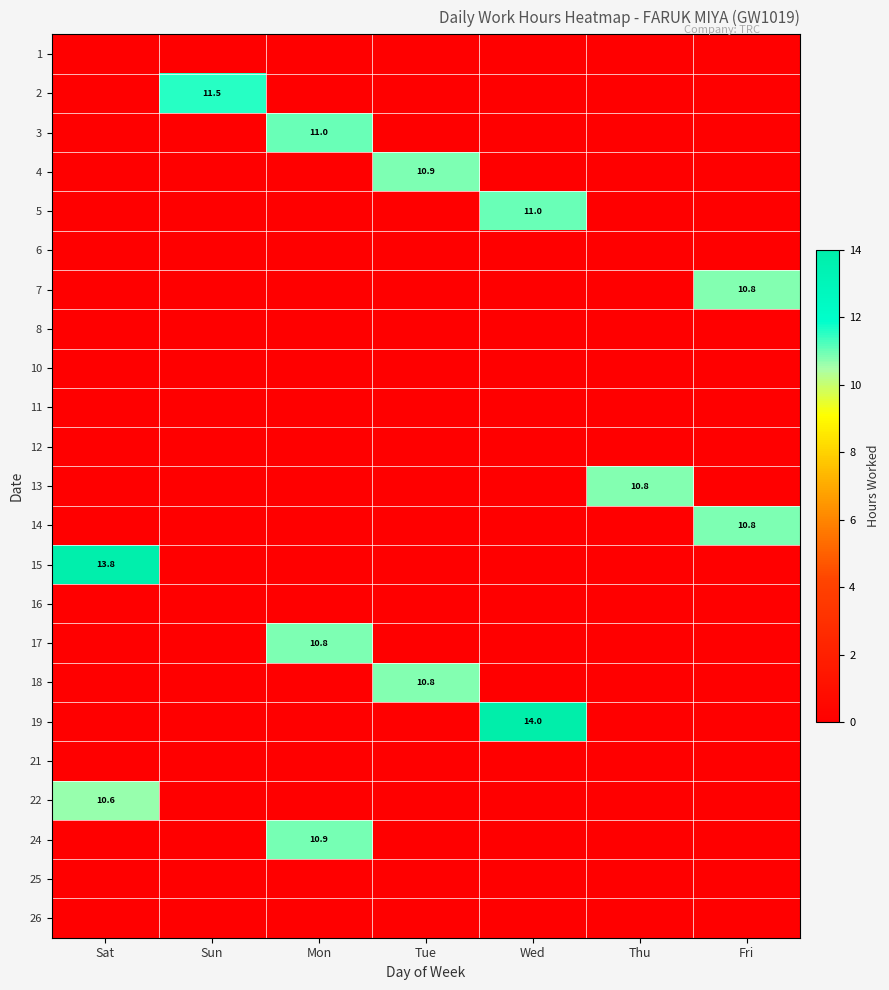

How many series are shown in this chart?

23